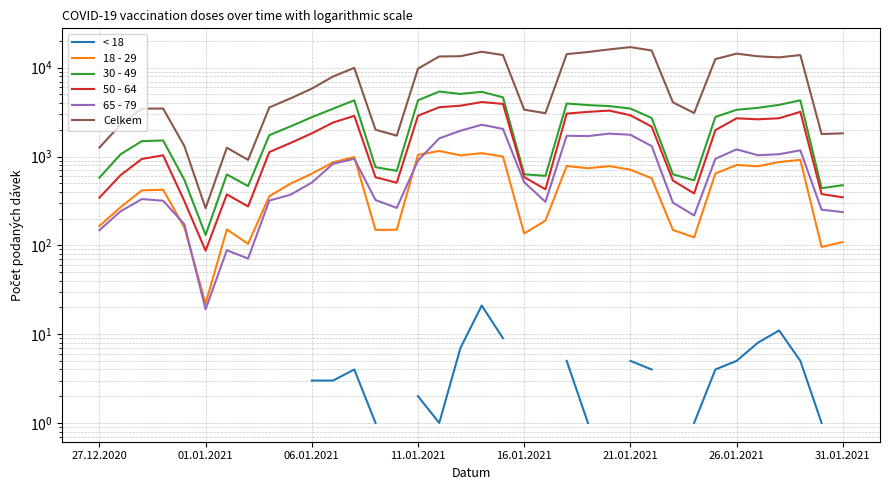

How many interior local peaks does the < 18 series have?

3